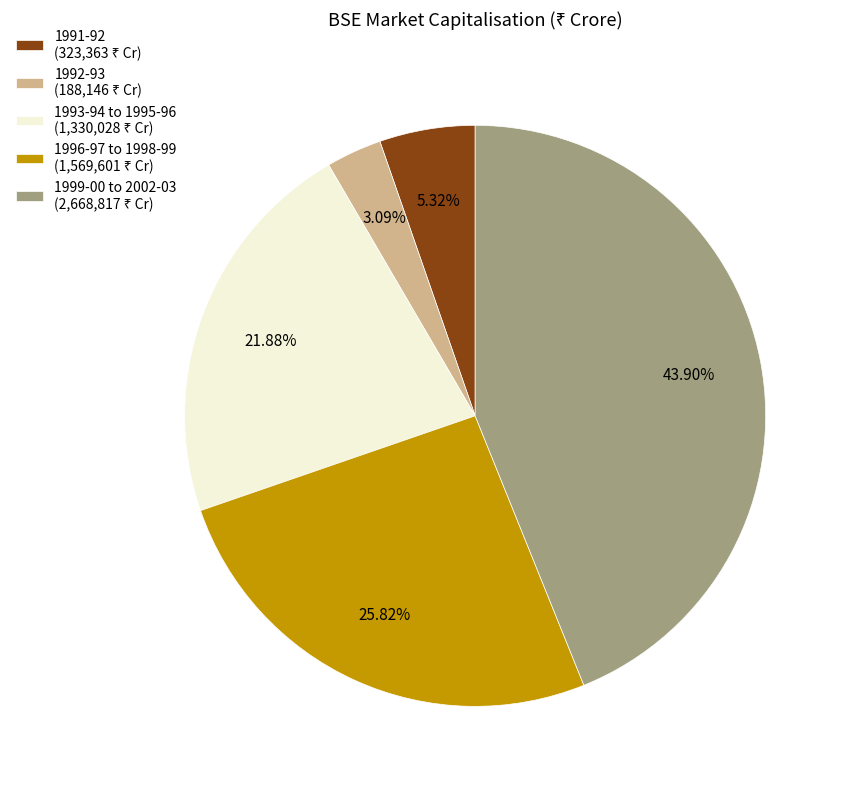

Does any single category account for the majority?

No